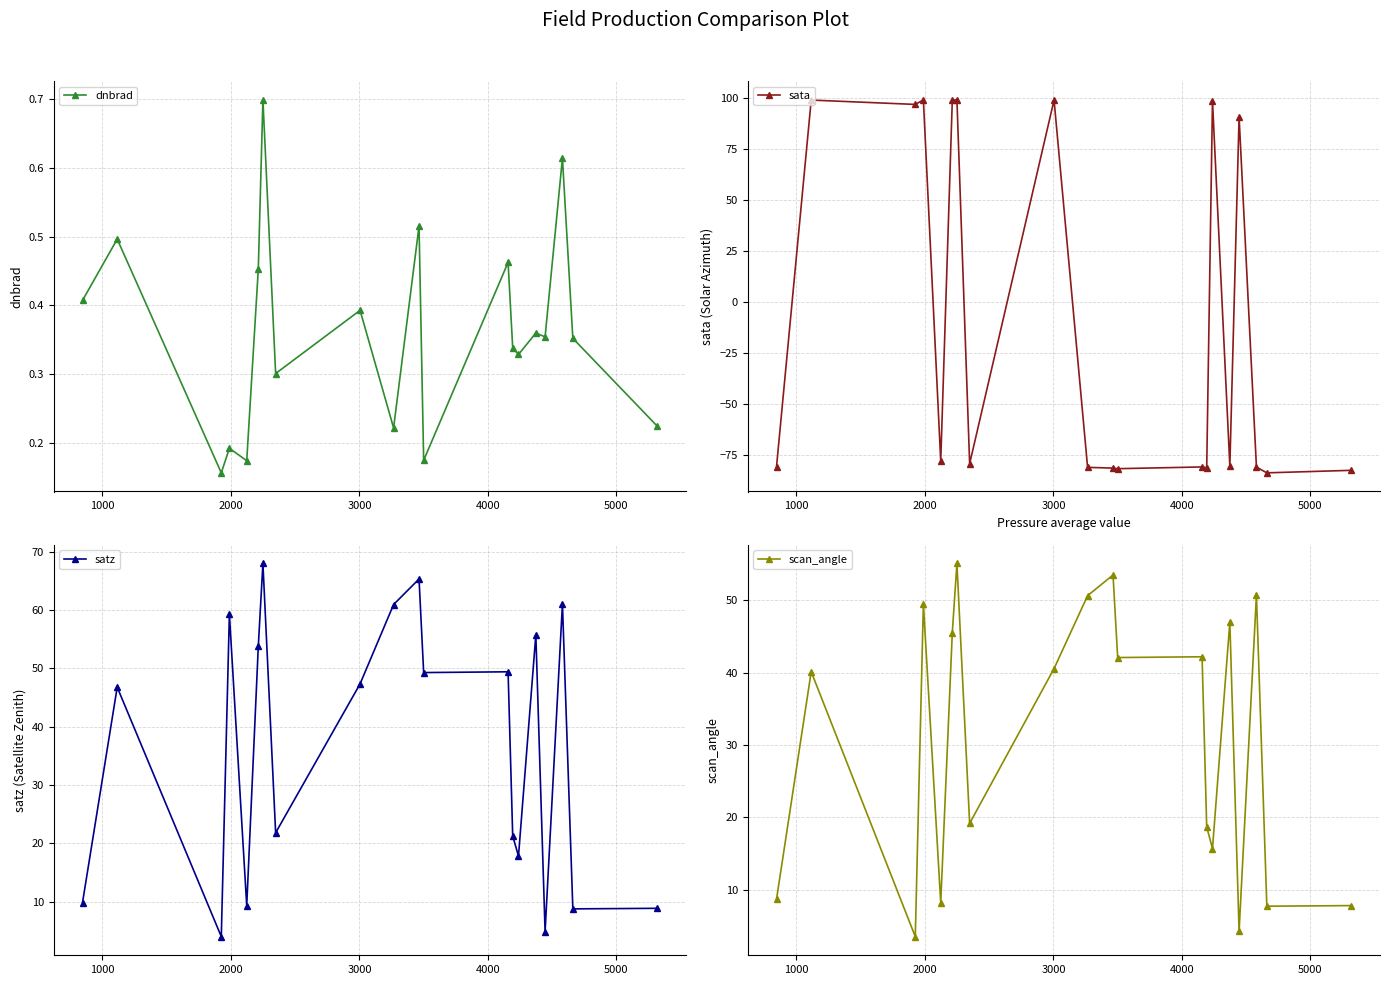

Does the chart have visible grid lines?

Yes